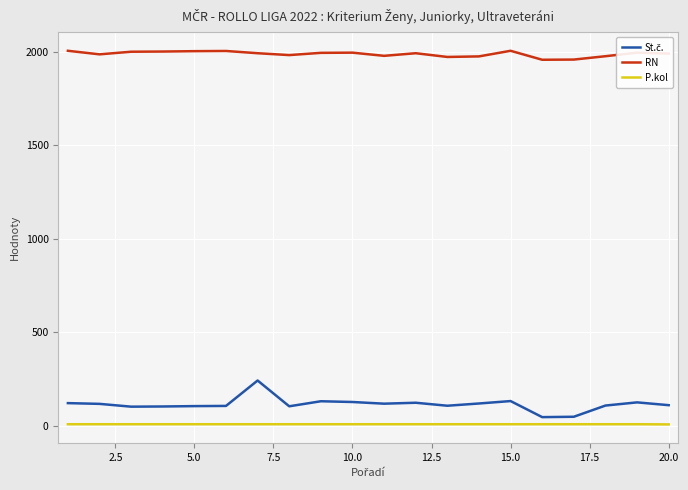

True or false: P.kol and RN cross at least once.

False